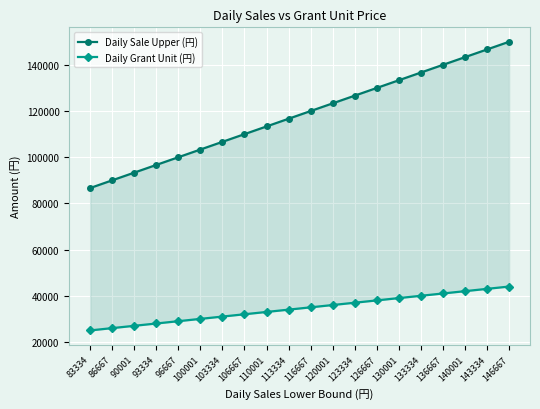

True or false: Daily Grant Unit (円) and Daily Sale Upper (円) intersect in this chart.

False